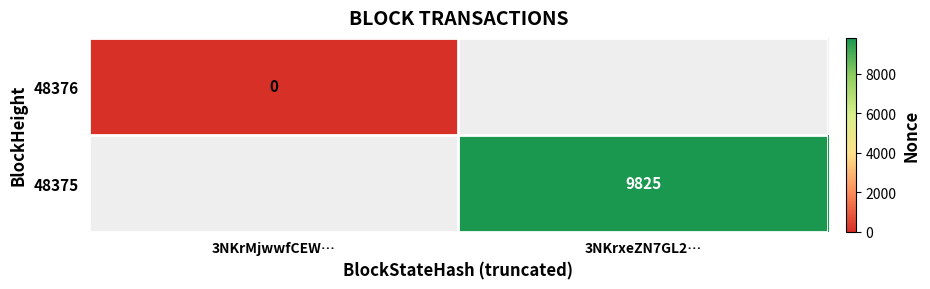

True or false: 48375 has a value of 9825 at 3NKrxeZN7GL2….

True